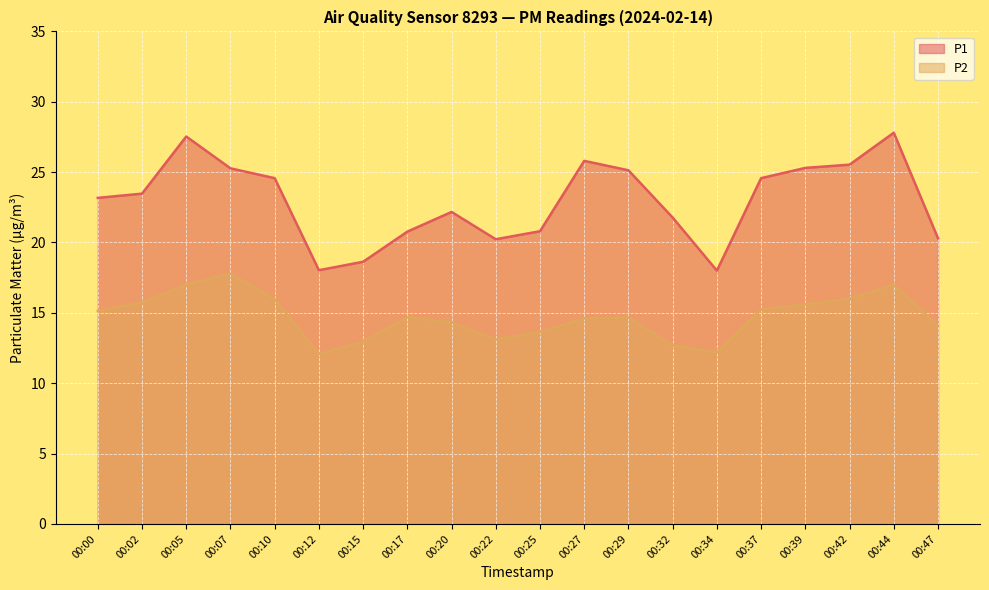

What is the approximate value of P2 at 00:02?

15.7